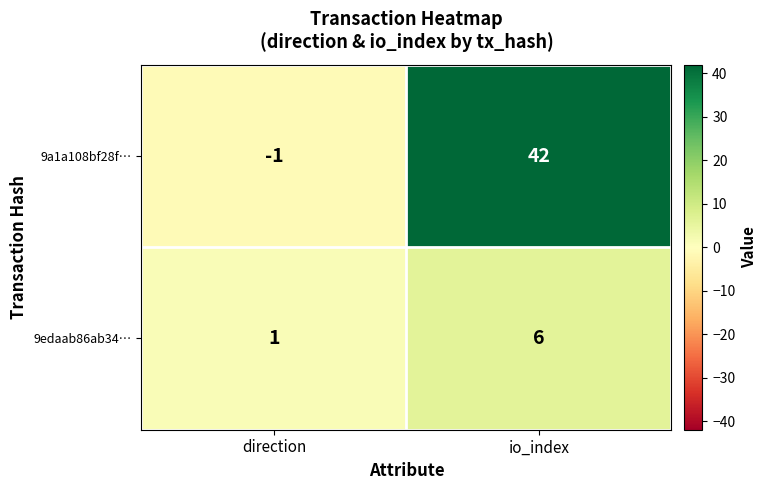

Which category has the lowest value across all series?

direction